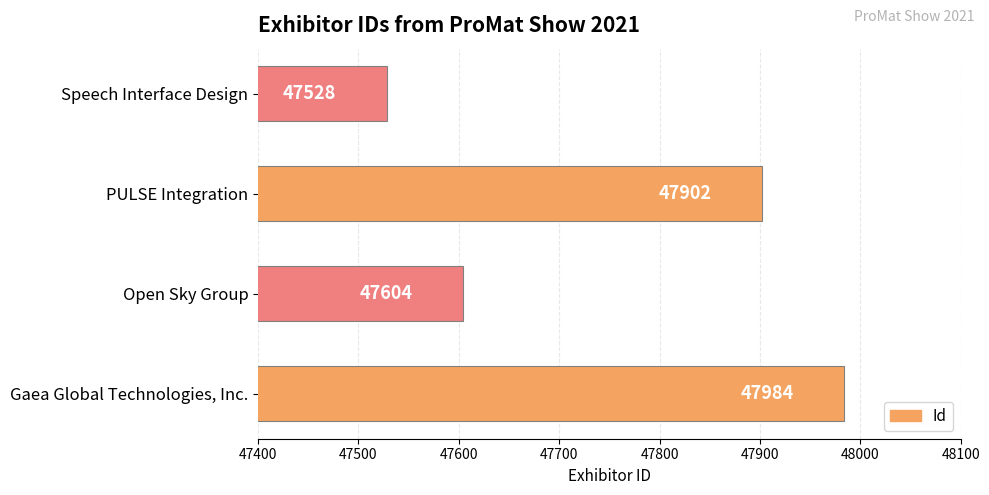

Reading bottom to top, extract all data points from this chart.

Gaea Global Technologies, Inc.=47984	Open Sky Group=47604	PULSE Integration=47902	Speech Interface Design=47528